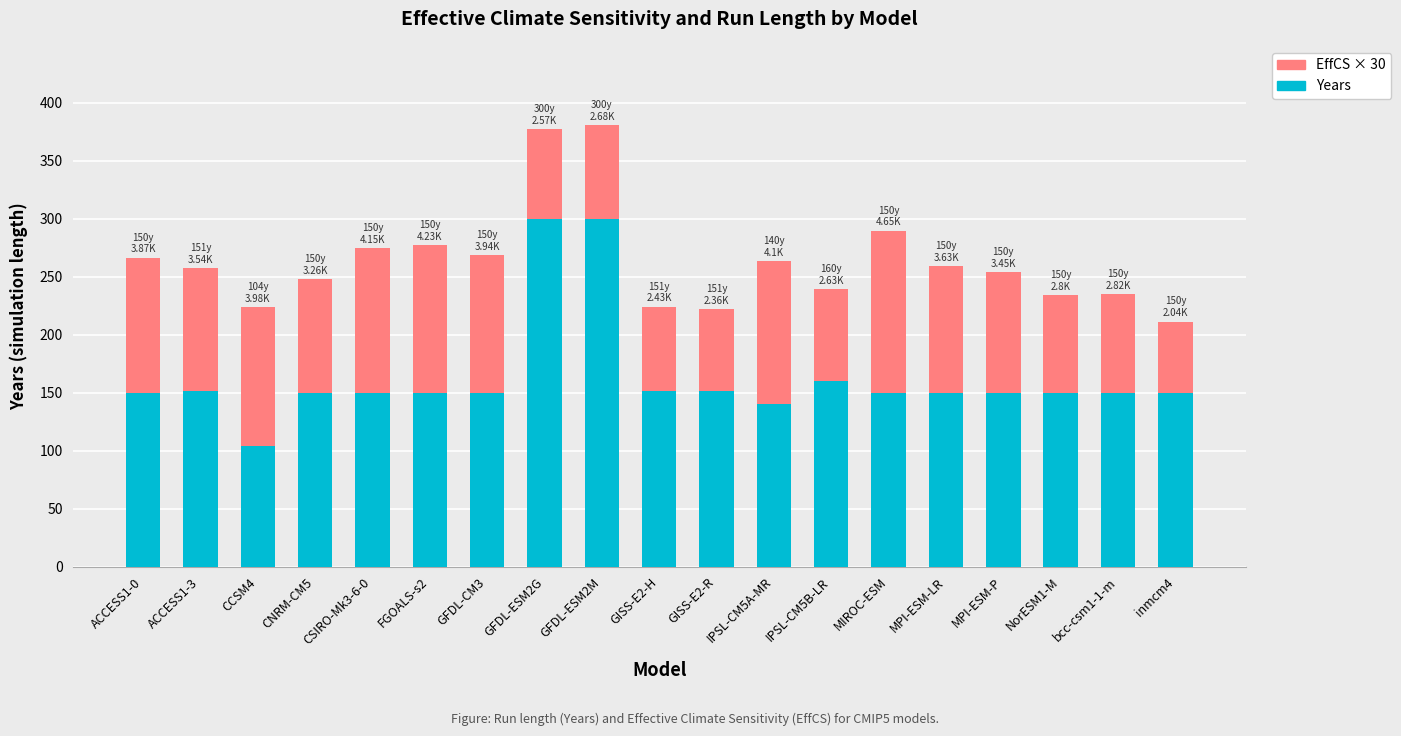

What is the maximum value for Years?

300.0